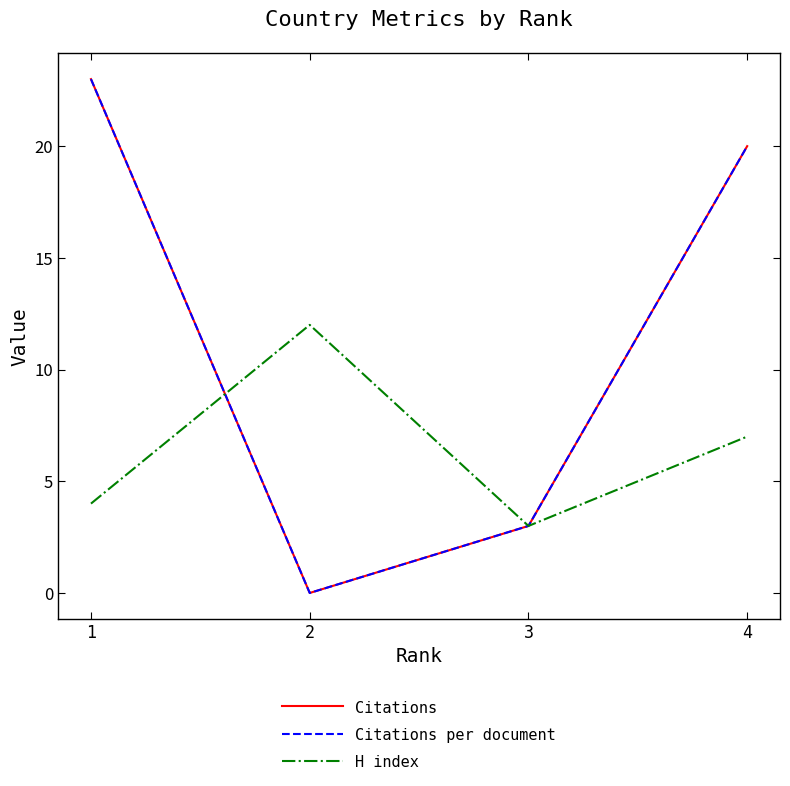

What is the difference between the highest and lowest values at 1?

19